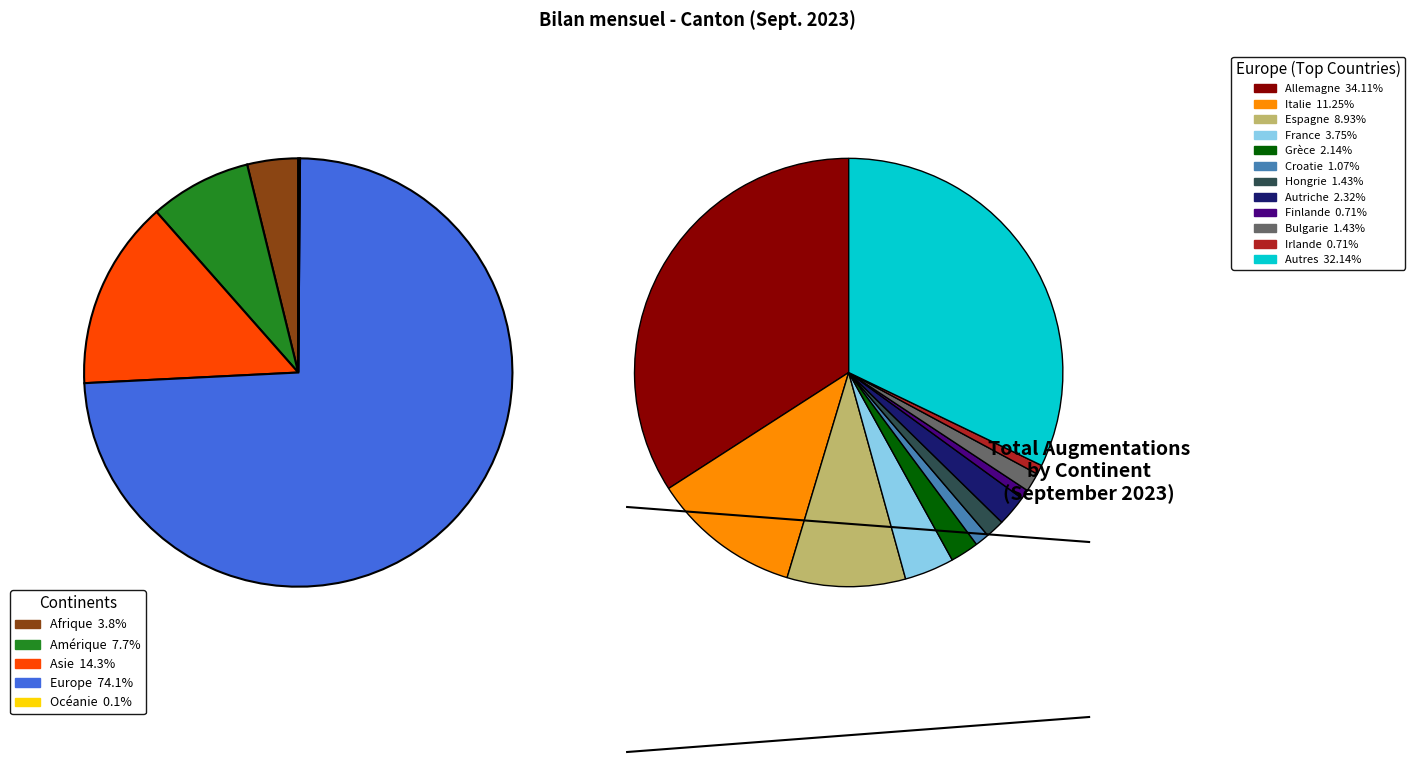

Do Afrique and Amérique together represent more than half of the pie?

No